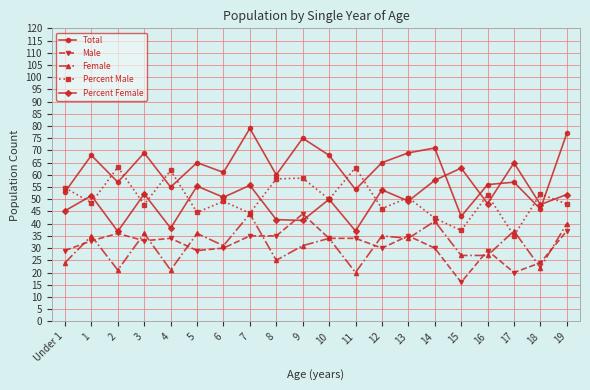

How many intersections are there between Total and Percent Female?

4